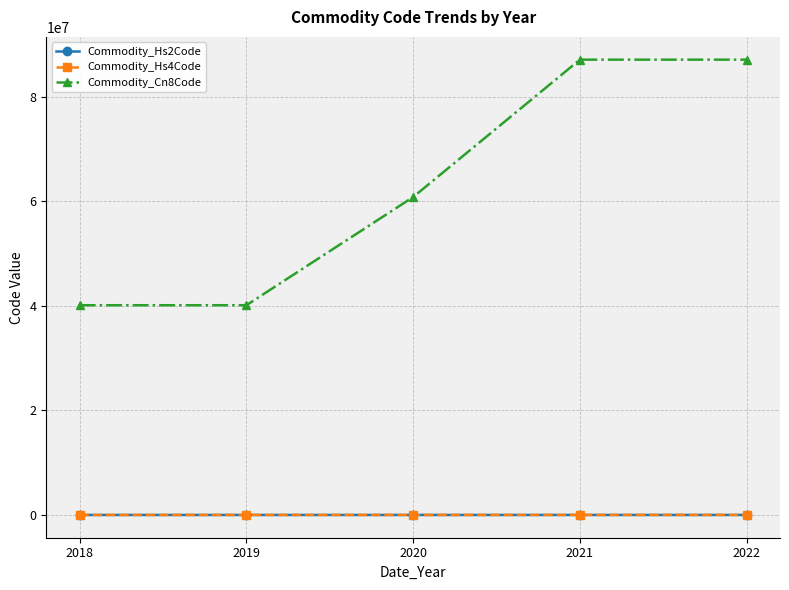

What is the average value of the Commodity_Hs2Code series?

62.9